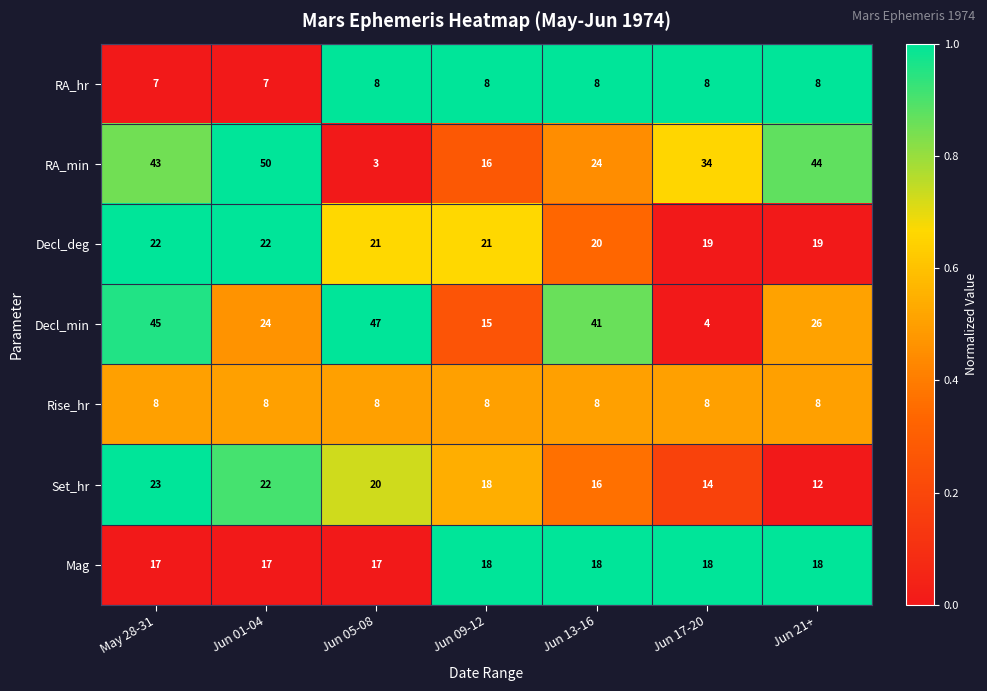

Rank the categories by RA_min value from lowest to highest.

Jun 05-08, Jun 09-12, Jun 13-16, Jun 17-20, May 28-31, Jun 21+, Jun 01-04